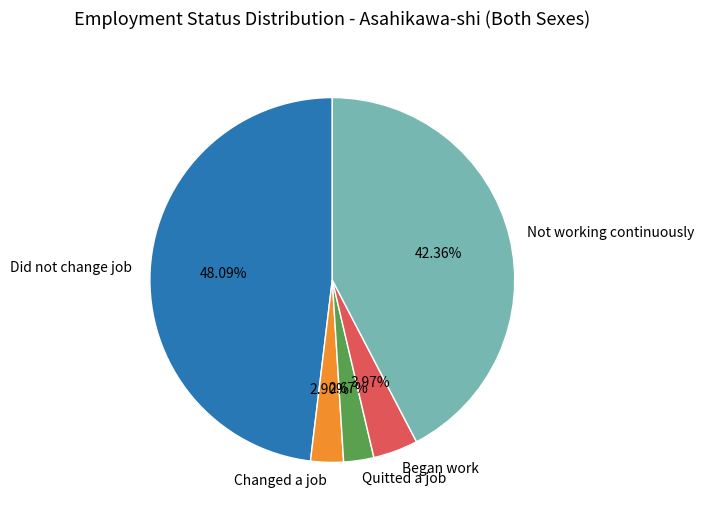

Combined, do Quitted a job and Changed a job account for over 50%?

No